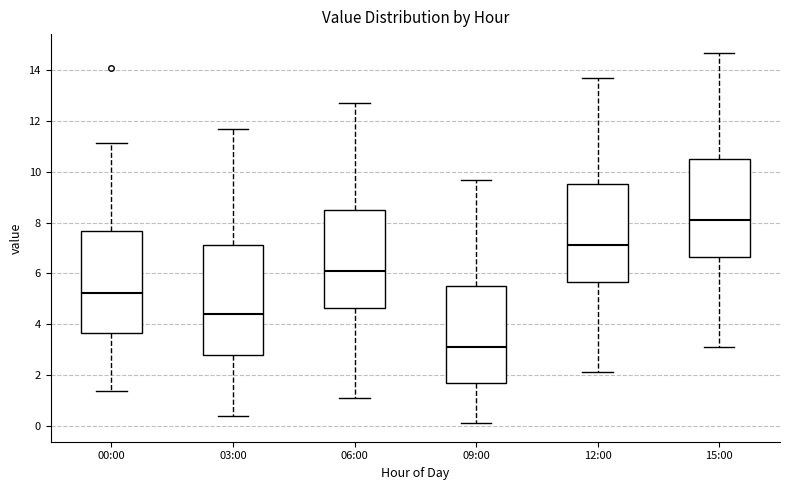

Where does the upper whisker of the box for 12:00 end on the y-axis? The values are not printed on the chart, so give them approximately, as read against the axis.

13.8